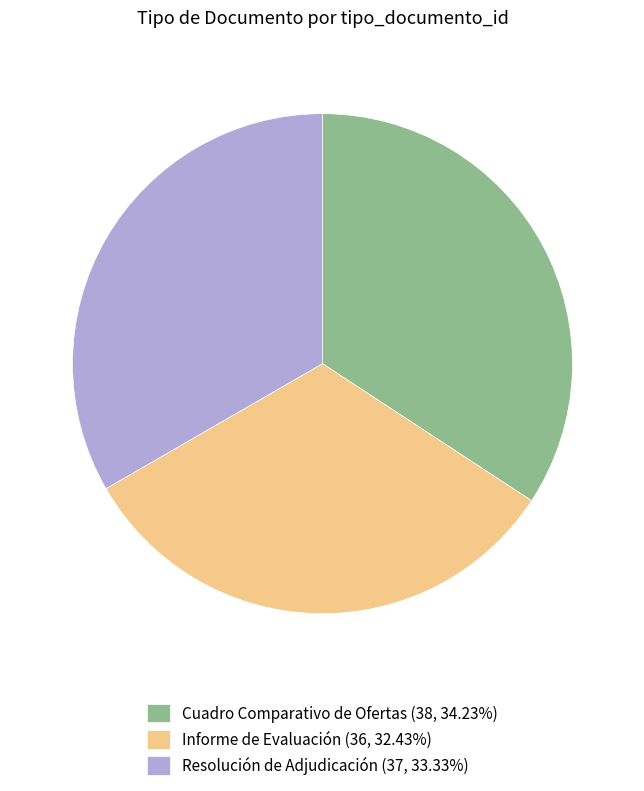

Rank the categories by value from lowest to highest.

Informe de Evaluación, Resolución de Adjudicación, Cuadro Comparativo de Ofertas